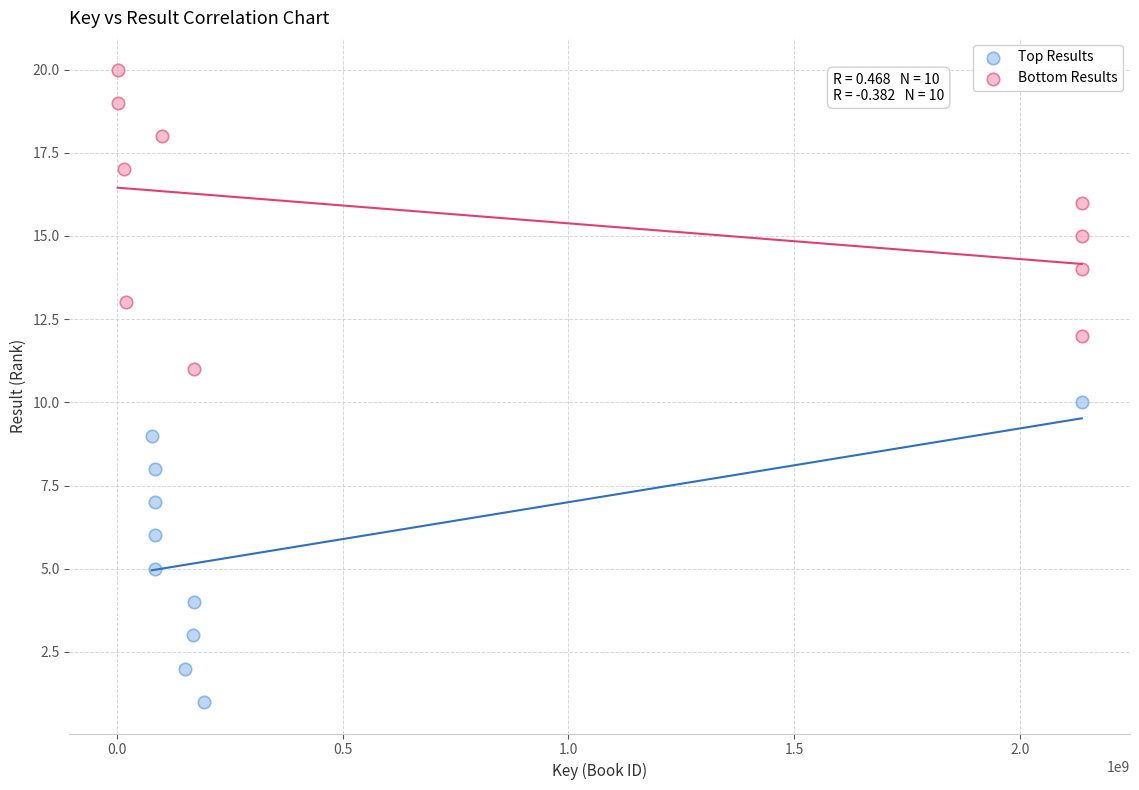

Which series reaches the maximum Y coordinate?

Bottom Results